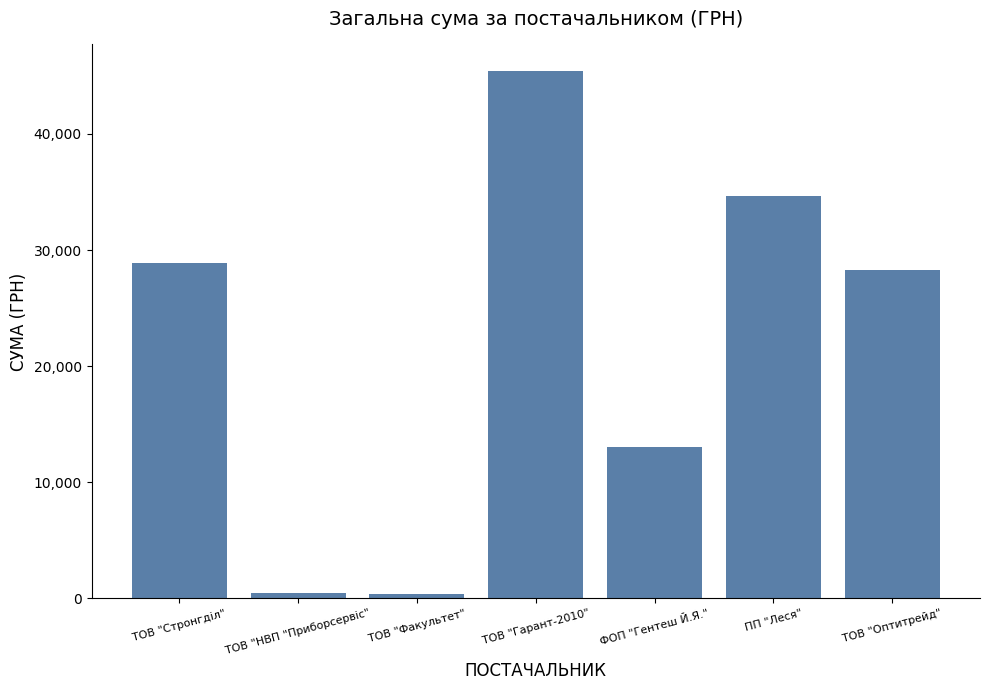

Is it true that the value at ПП "Леся" is 57917.1?

False